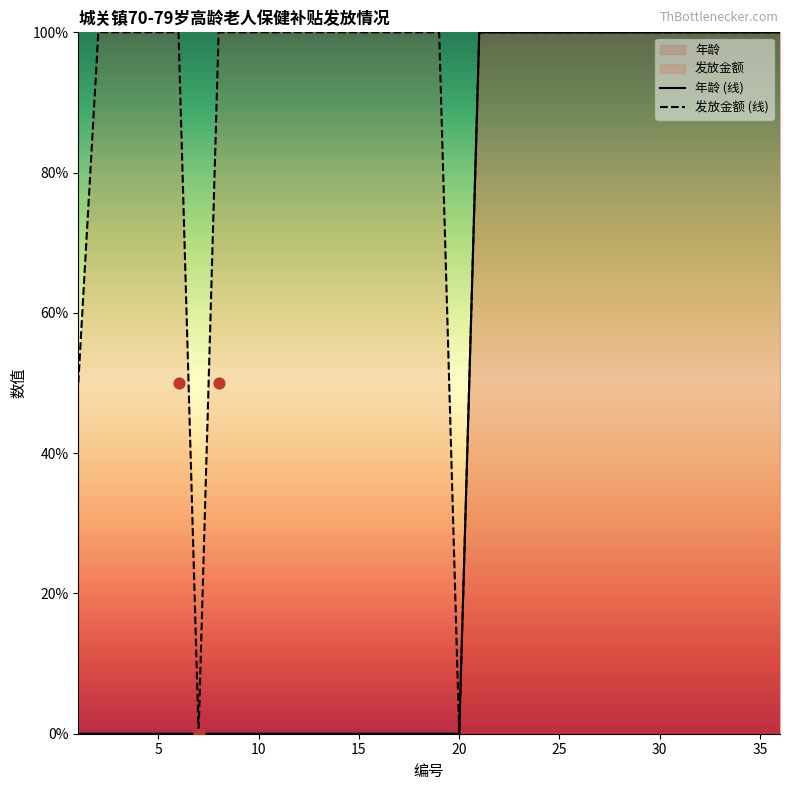

At how many categories does at least one series exceed 73?

33